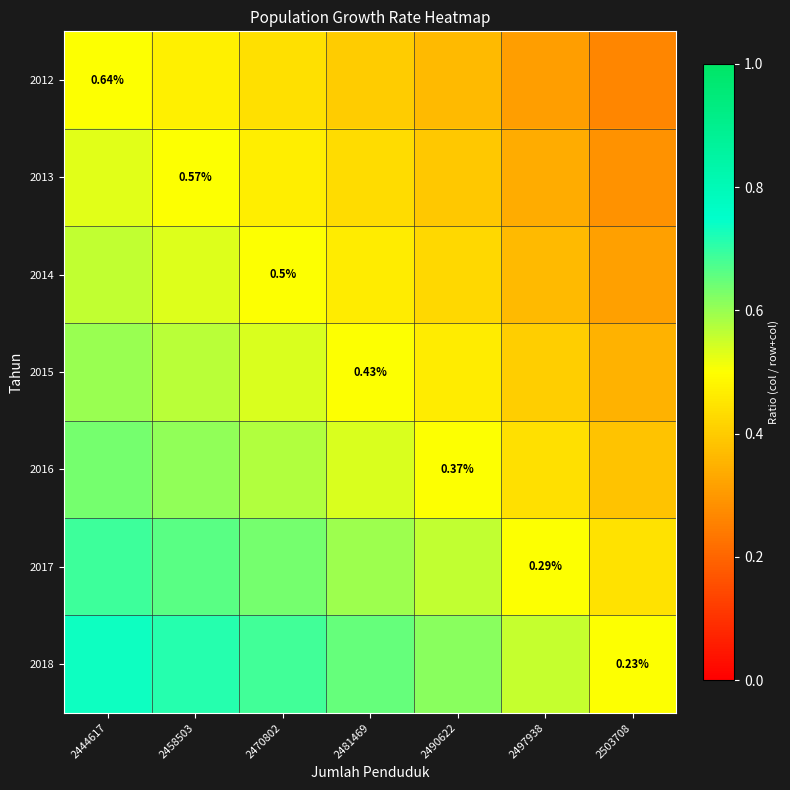

What is the minimum value for 2012?

0.3